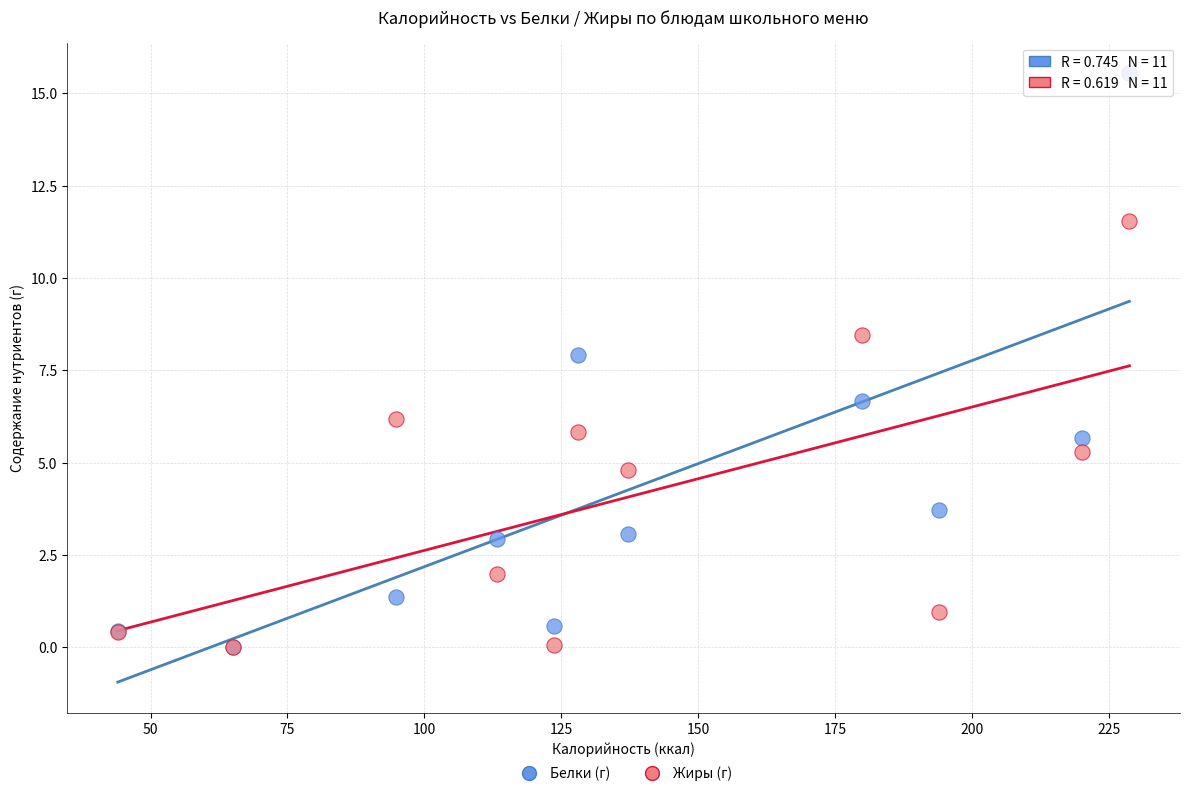

Across all series, what Y value is closest to 7?

6.7